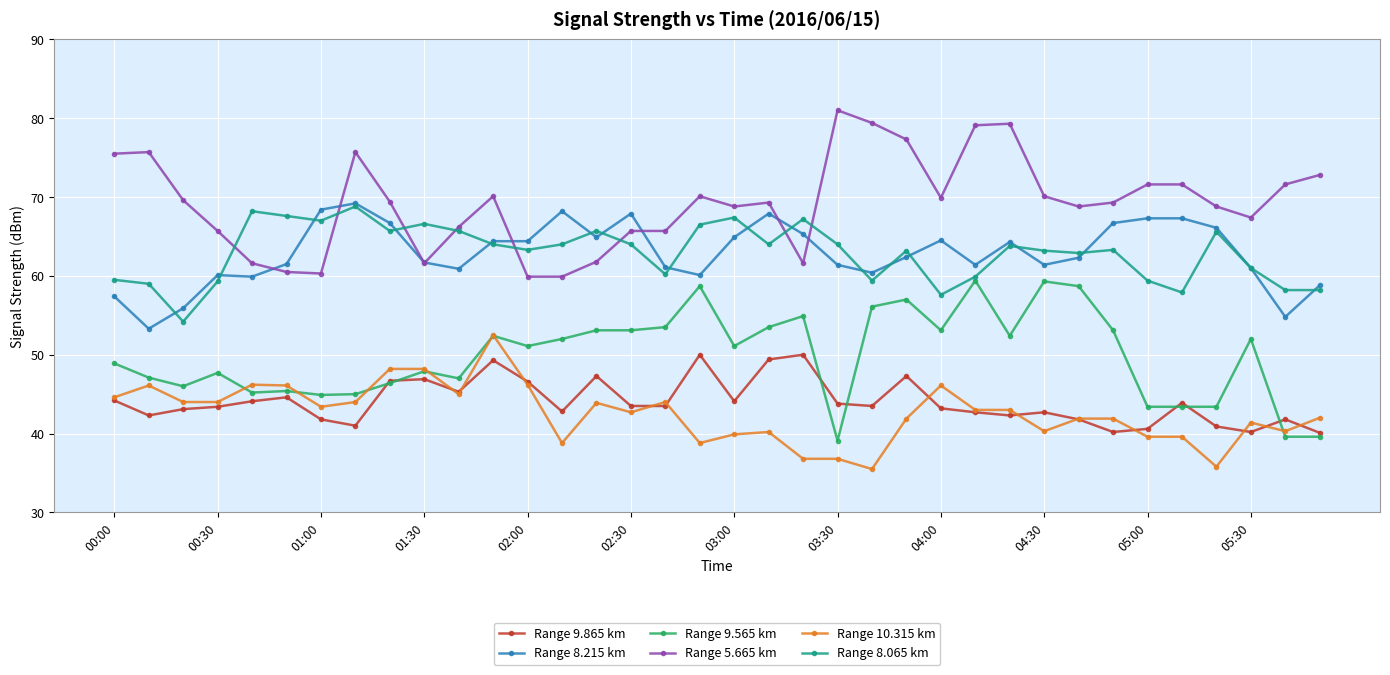

What is the value of the Range 5.665 km point at the 13th from the left?

59.9